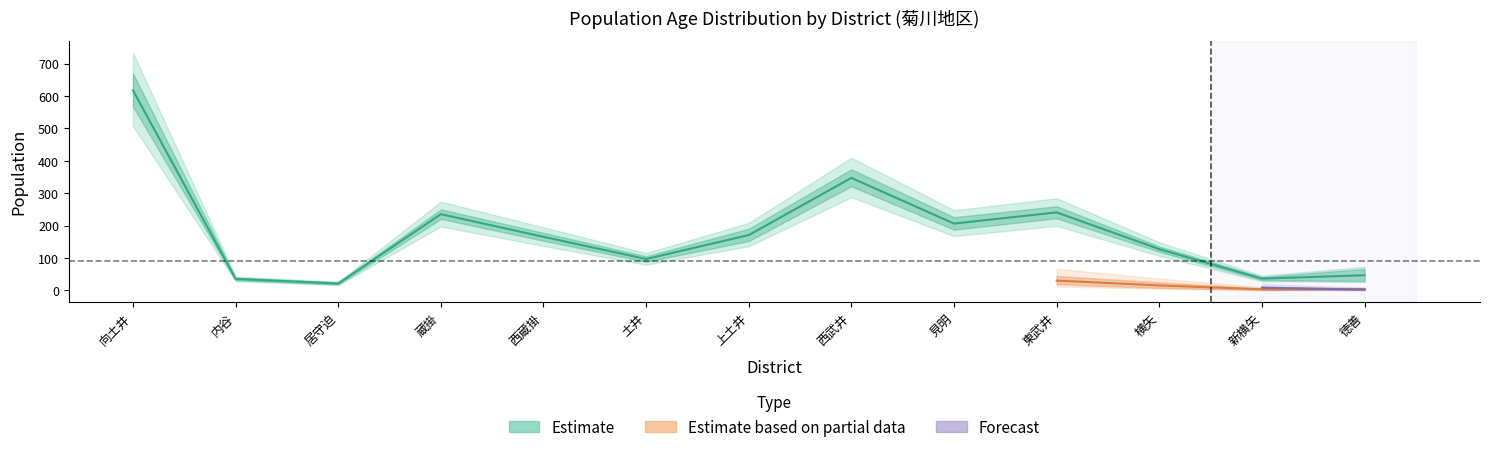

What is the difference between the second highest and minimum values in the female_total series?

337